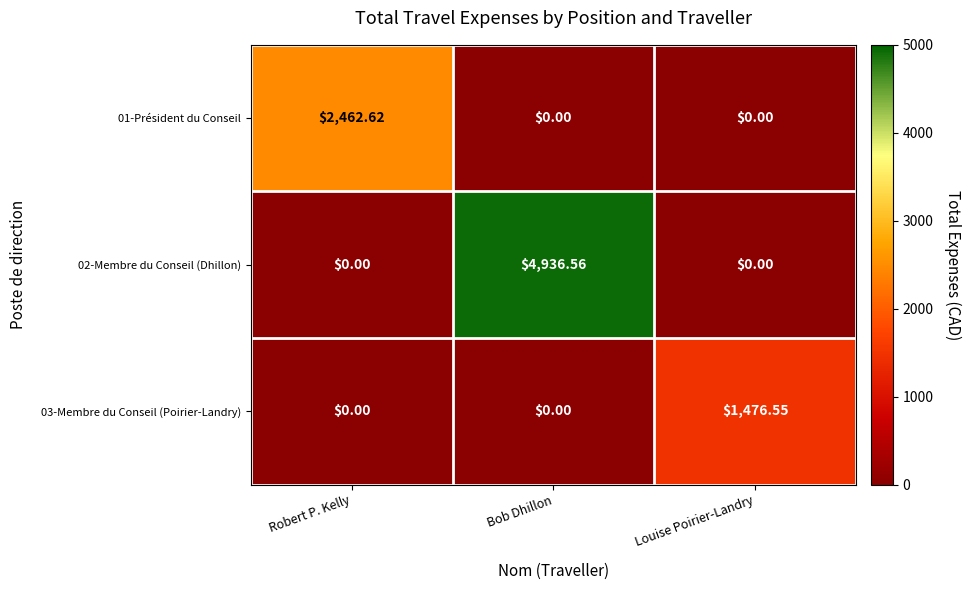

Is the value of 03-Membre du Conseil (Poirier-Landry) at Bob Dhillon greater than the value of 01-Président du Conseil at Robert P. Kelly?

No